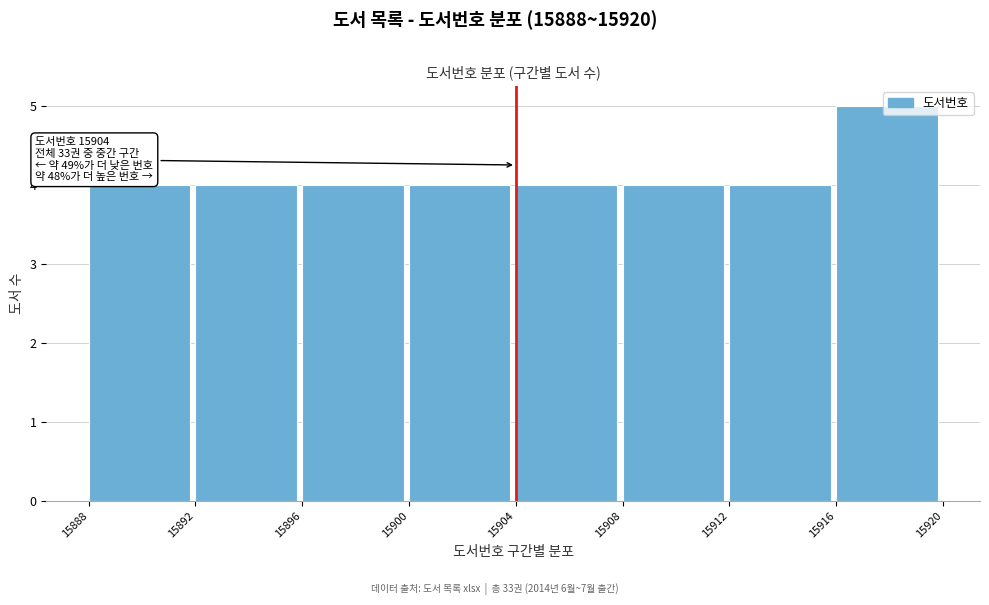

Which range on the x-axis has the tallest bar?

15916 to 15920